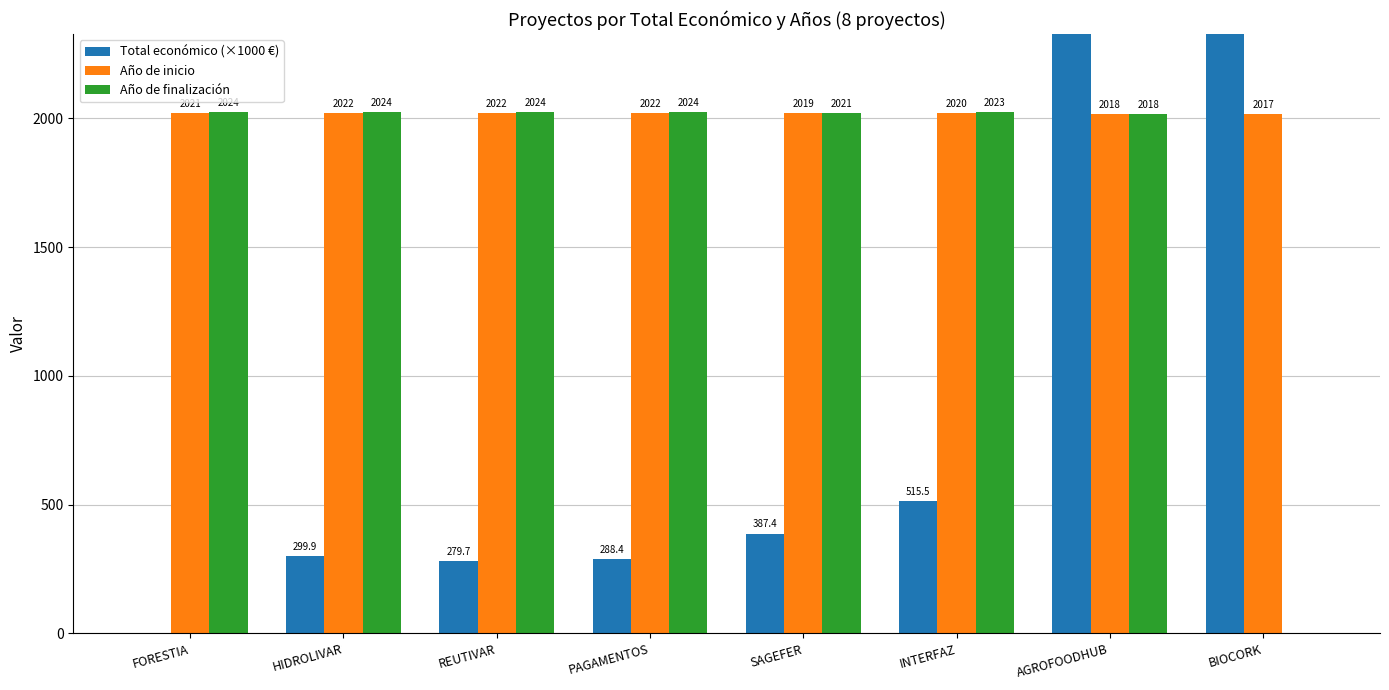

How many Año de inicio values are between 2019 and 2022?

6